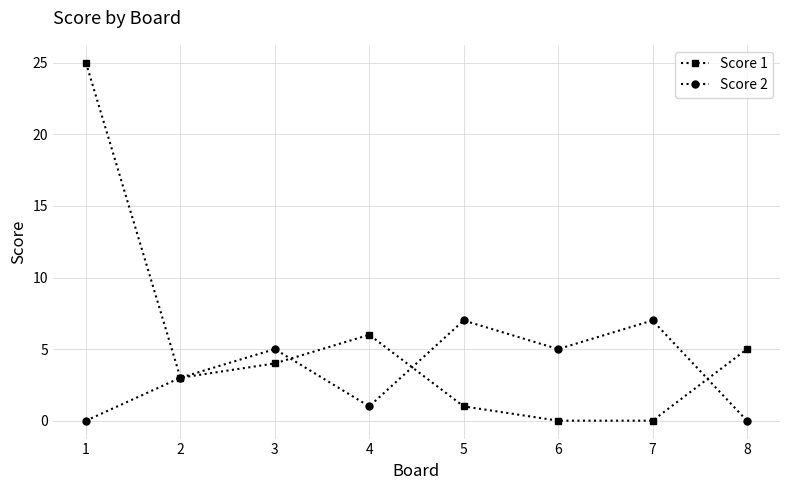

Does the chart display data point markers on the line(s)?

Yes